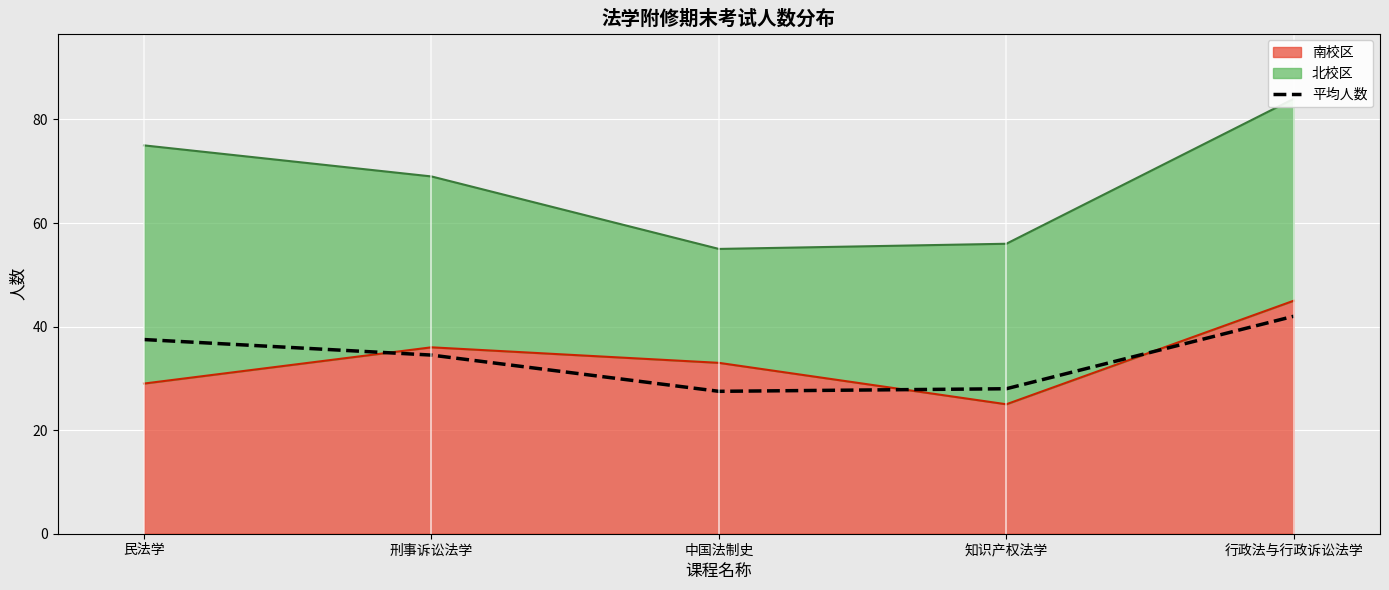

The chart shows a value of 27.5 at 中国法制史. True or false?

True